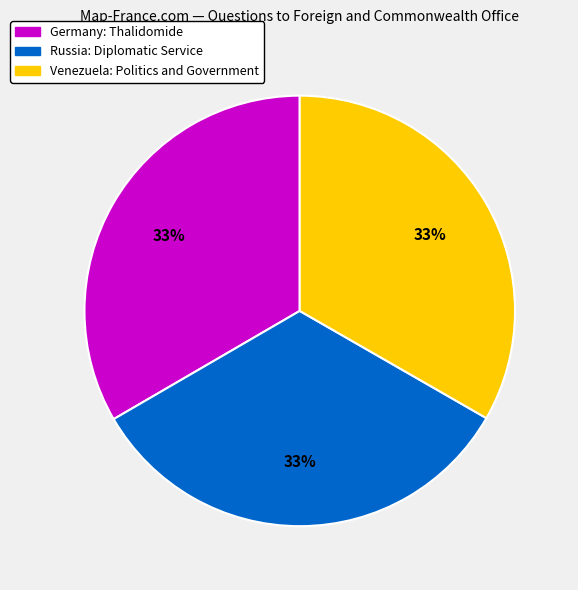

Approximately how many times larger is the value at Venezuela: Politics and Government compared to Germany: Thalidomide?

1.0